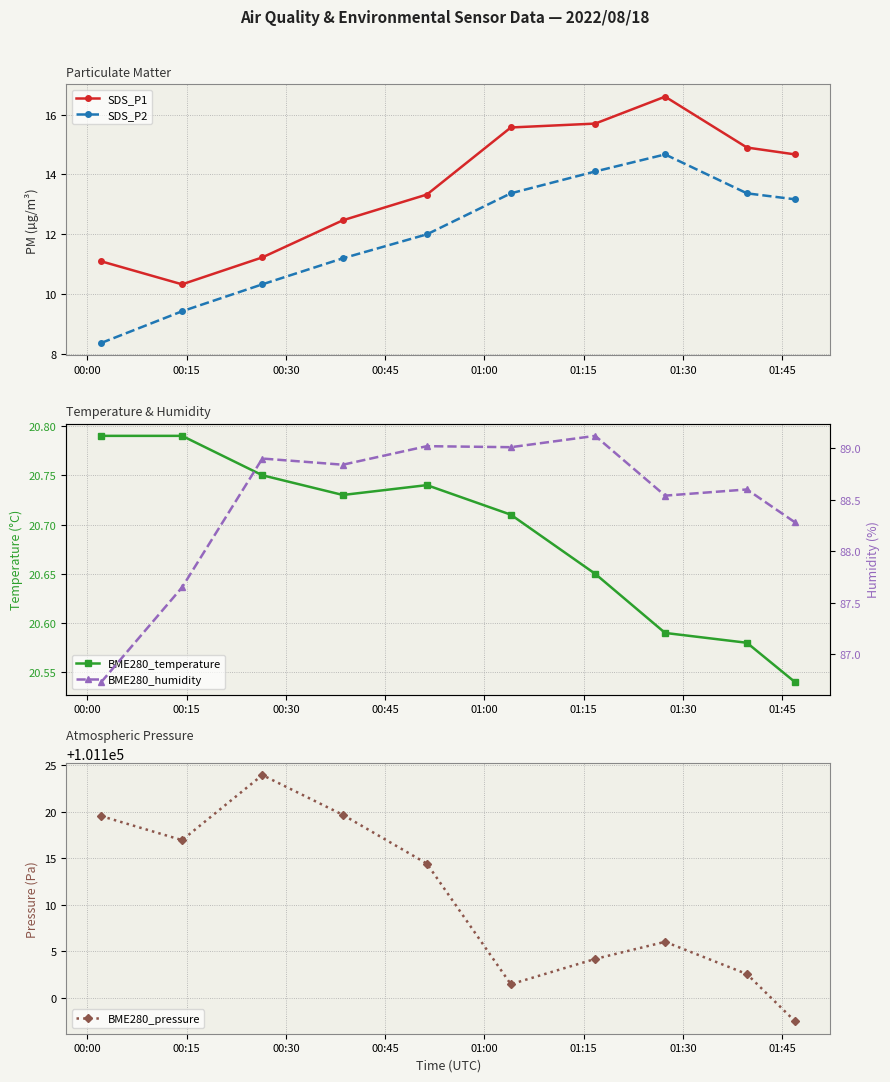

True or false: BME280_humidity and SDS_P2 intersect in this chart.

False